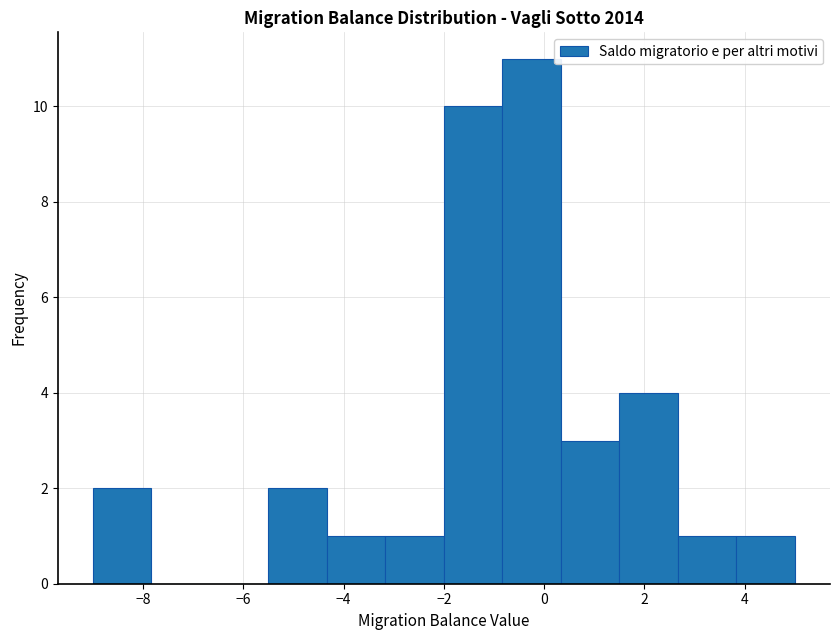

Reading left to right, list every bar in this chart as the range it spans on the x-axis followed by its height. Neither the bar edges nor the heights are printed on the chart, so give them approximately, as read against the axes.

-9.0 to -7.8: 2
-7.8 to -6.6: 0
-6.6 to -5.4: 0
-5.4 to -4.4: 2
-4.4 to -3.2: 1
-3.2 to -2.0: 1
-2.0 to -0.8: 10
-0.8 to 0.4: 11
0.4 to 1.6: 3
1.6 to 2.6: 4
2.6 to 3.8: 1
3.8 to 5.0: 1